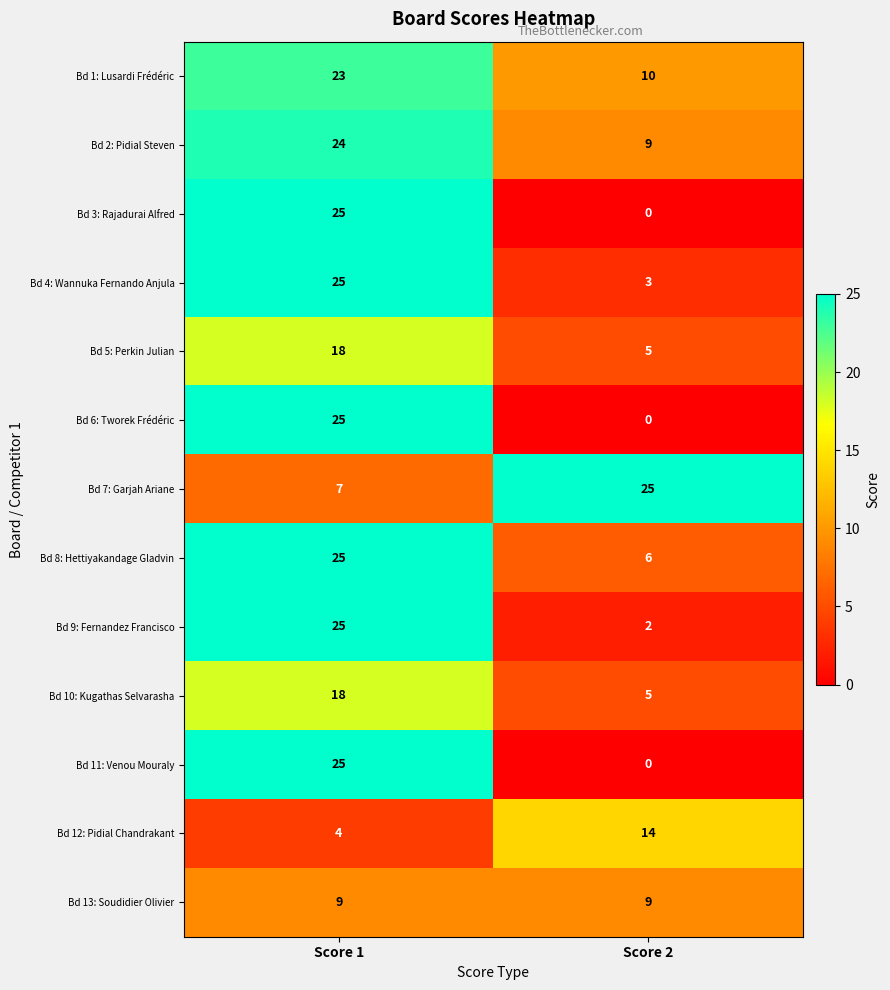

What is the difference between the Bd 11: Venou Mouraly values at Score 1 and Score 2?

25